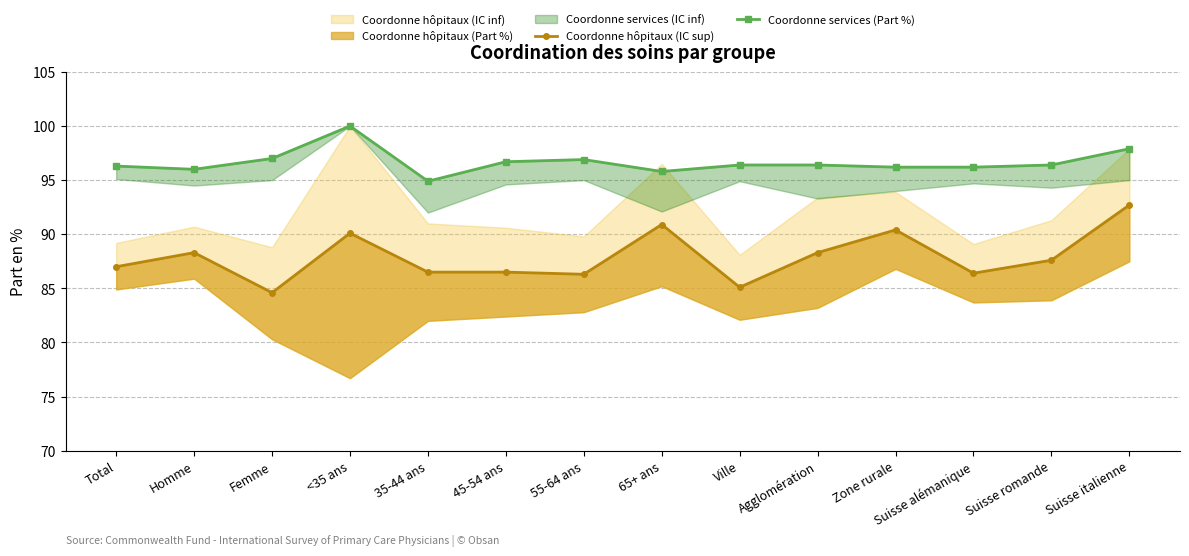

What is the label of the 13th point from the right?

Homme